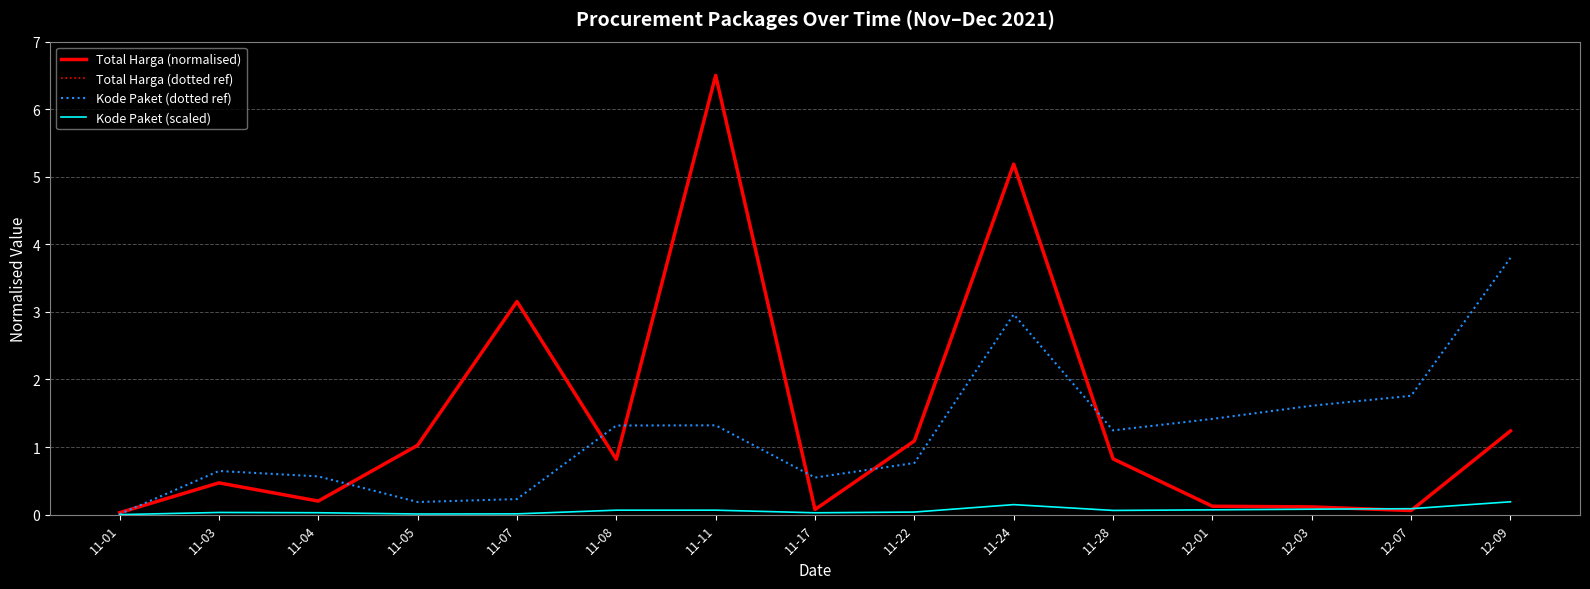

True or false: Total Harga (normalised) and Total Harga (dotted ref) intersect in this chart.

False